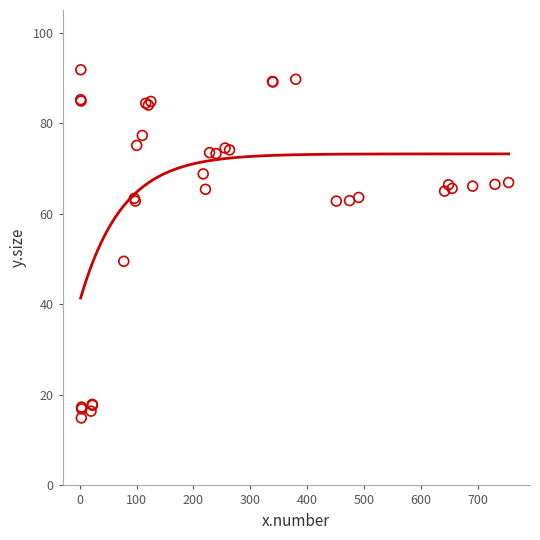

What Y value in the scatter plot is closest to 53?

49.5